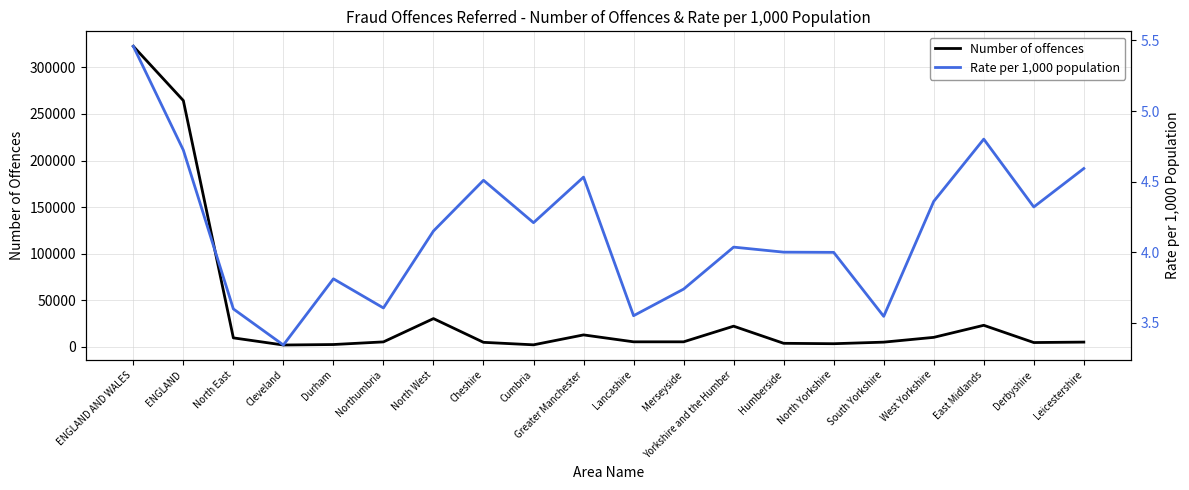

Reading left to right, extract all data points from this chart.

Number of offences: 322689.0	264402.0	9565.0	1898.0	2415.0	5252.0	30265.0	4777.0	2100.0	12747.0	5320.0	5321.0	22118.0	3729.0	3297.0	4975.0	10117.0	23065.0	4551.0	5021.0
Rate per 1,000 population: 5.5	4.7	3.6	3.3	3.8	3.6	4.2	4.5	4.2	4.5	3.6	3.7	4.0	4.0	4.0	3.5	4.4	4.8	4.3	4.6